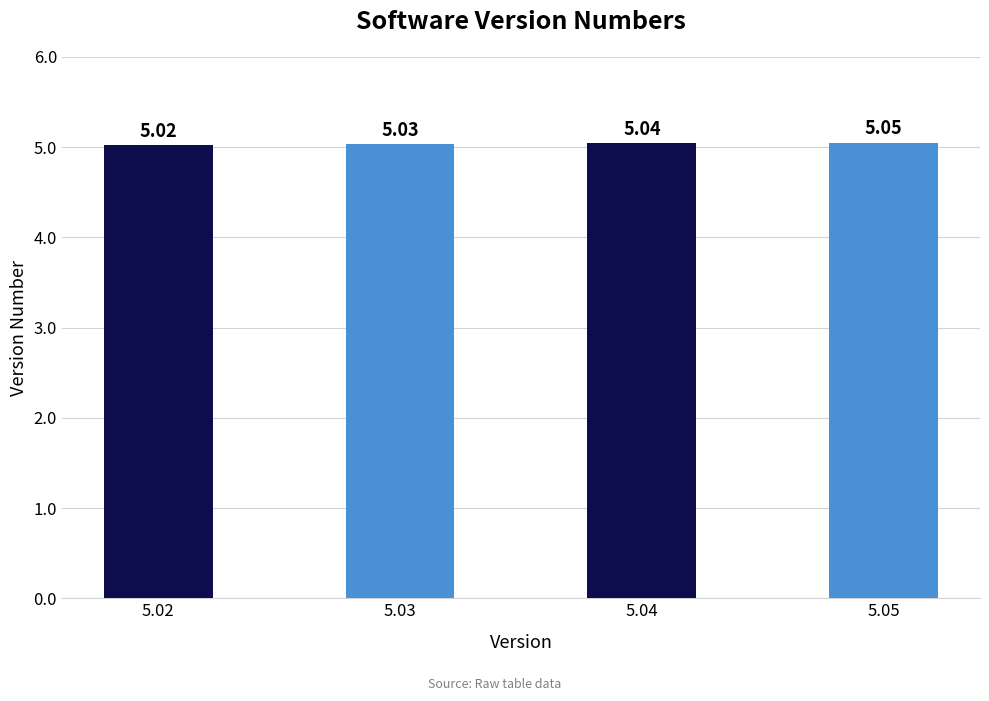

Which category has the lowest value across all series?

5.02